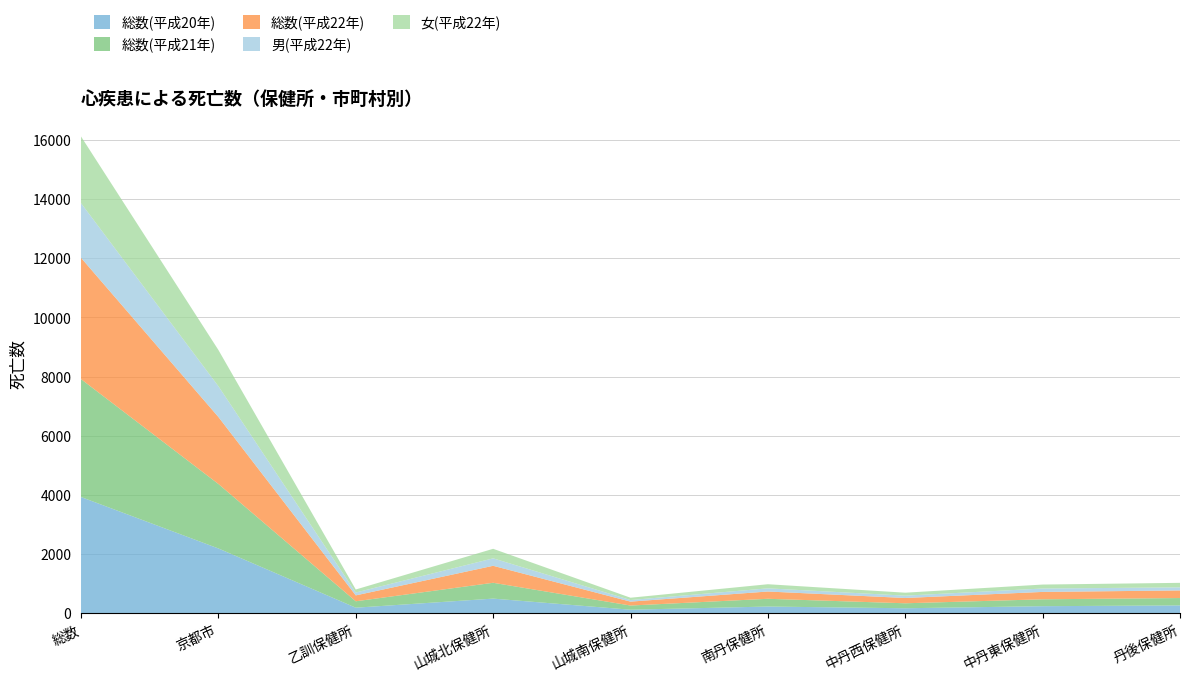

Reading left to right, what are all the values shown in this chart?

総数(平成20年): 総数=3933	京都市=2195	乙訓保健所=193	山城北保健所=500	山城南保健所=125	南丹保健所=232	中丹西保健所=174	中丹東保健所=244	丹後保健所=270
総数(平成21年): 総数=3984	京都市=2179	乙訓保健所=217	山城北保健所=535	山城南保健所=141	南丹保健所=262	中丹西保健所=168	中丹東保健所=233	丹後保健所=249
総数(平成22年): 総数=4100	京都市=2264	乙訓保健所=199	山城北保健所=574	山城南保健所=132	南丹保健所=246	中丹西保健所=179	中丹東保健所=249	丹後保健所=257
男(平成22年): 総数=1847	京都市=1040	乙訓保健所=96	山城北保健所=252	山城南保健所=54	南丹保健所=107	中丹西保健所=79	中丹東保健所=115	丹後保健所=104
女(平成22年): 総数=2253	京都市=1224	乙訓保健所=103	山城北保健所=322	山城南保健所=78	南丹保健所=139	中丹西保健所=100	中丹東保健所=134	丹後保健所=153